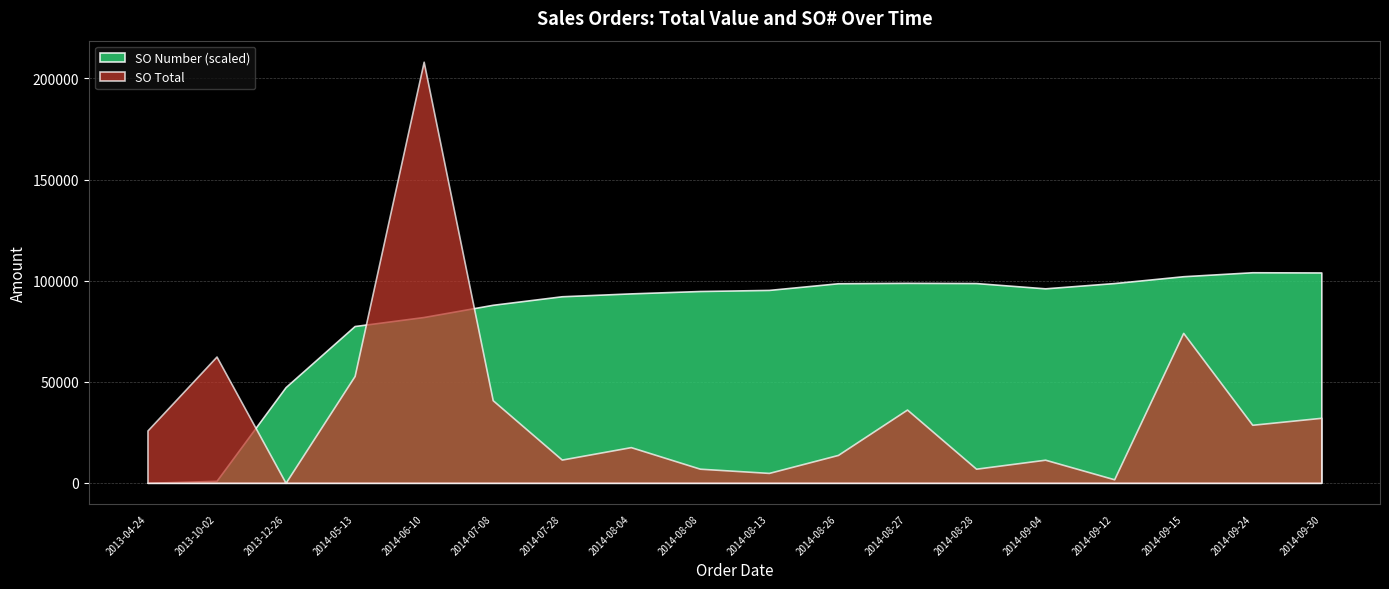

The value of SO Number (scaled) at 2014-09-04 is 96175.8. True or false?

True